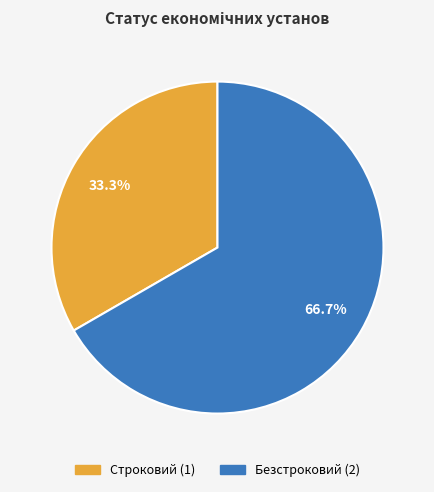

The Безстроковий slice represents 67% of the pie. True or false?

True